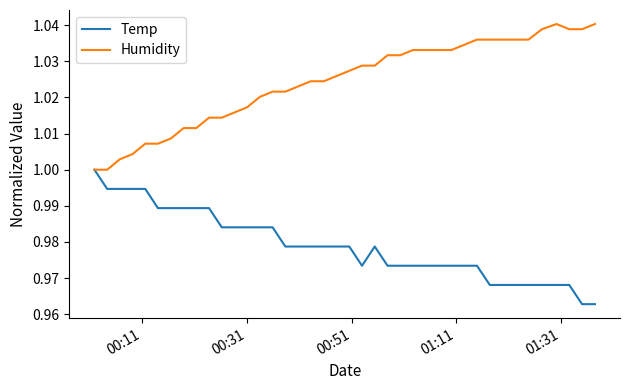

Rank the series by their maximum value, from lowest to highest.

Temp, Humidity